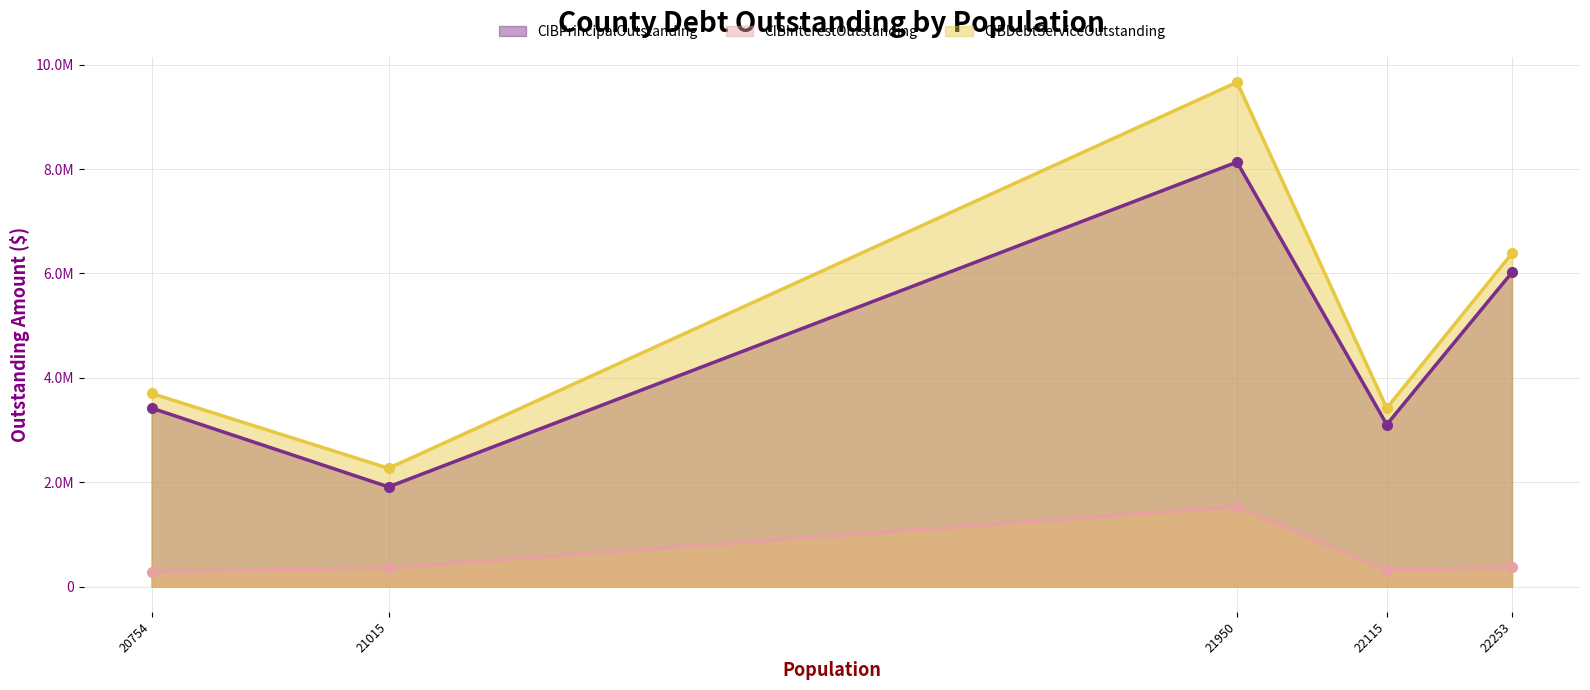

What are all the series names shown in the legend?

CIBPrincipalOutstanding, CIBInterestOutstanding, CIBDebtServiceOutstanding